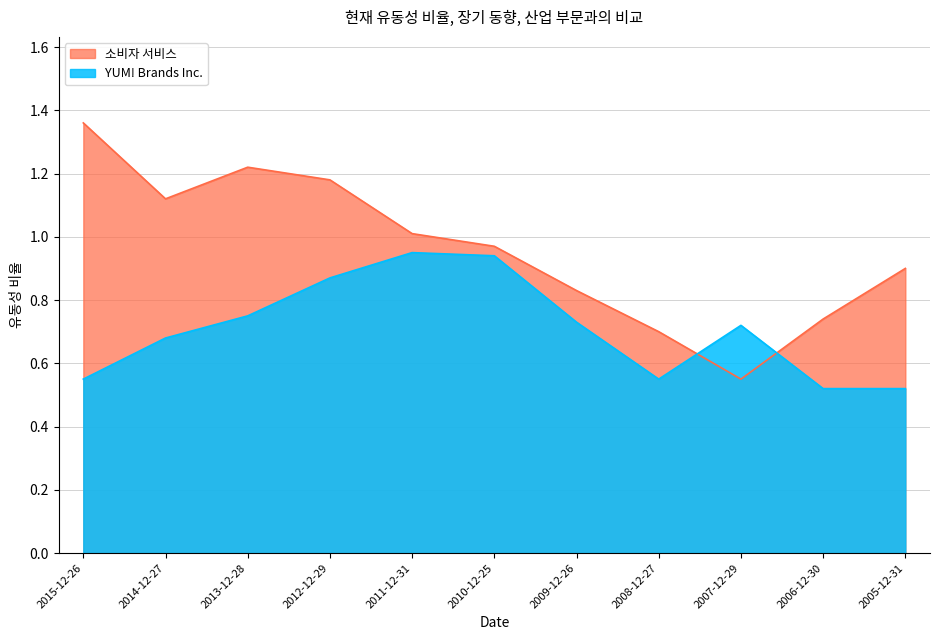

Is it true that 소비자 서비스 equals 0.7 at 2008-12-27?

True